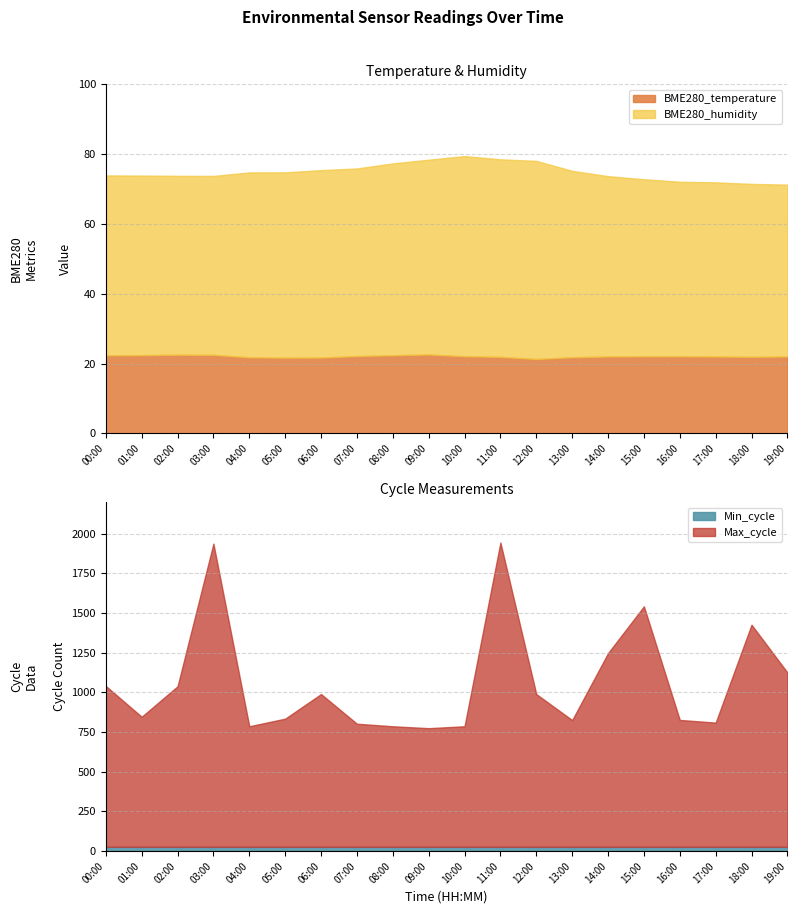

Is the value of Max_cycle at 03:00 greater than the value of BME280_temperature at 14:00?

Yes